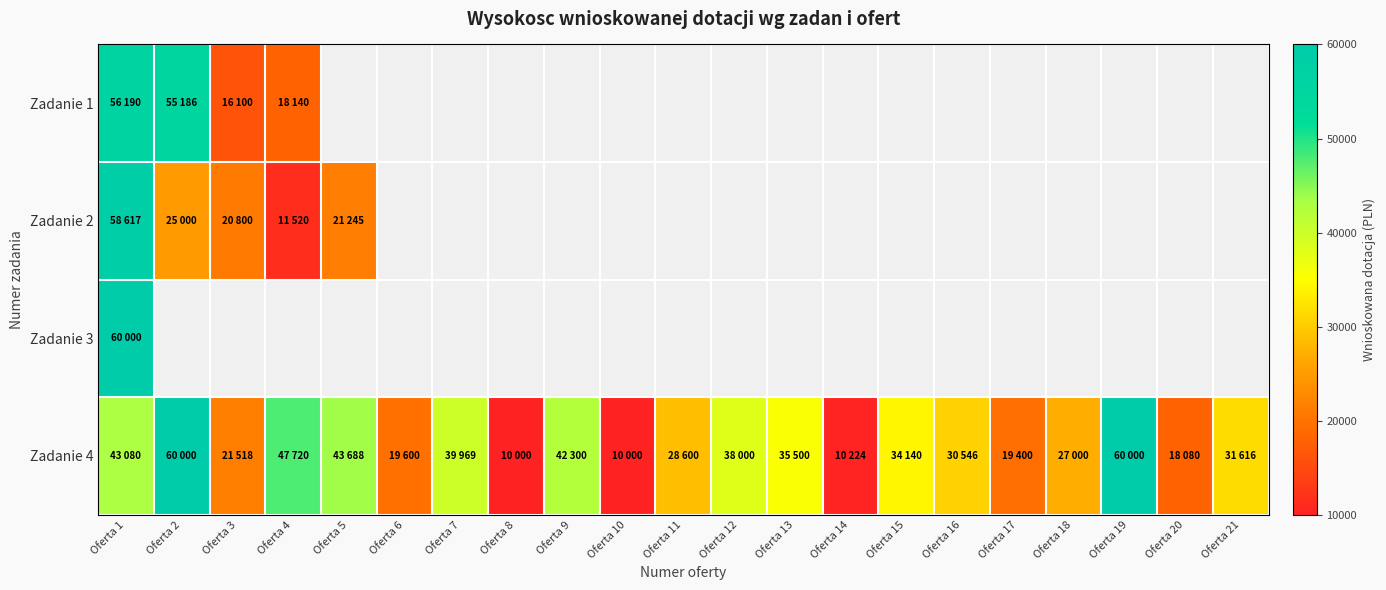

At which category is the sum across all series the highest?

Oferta 1